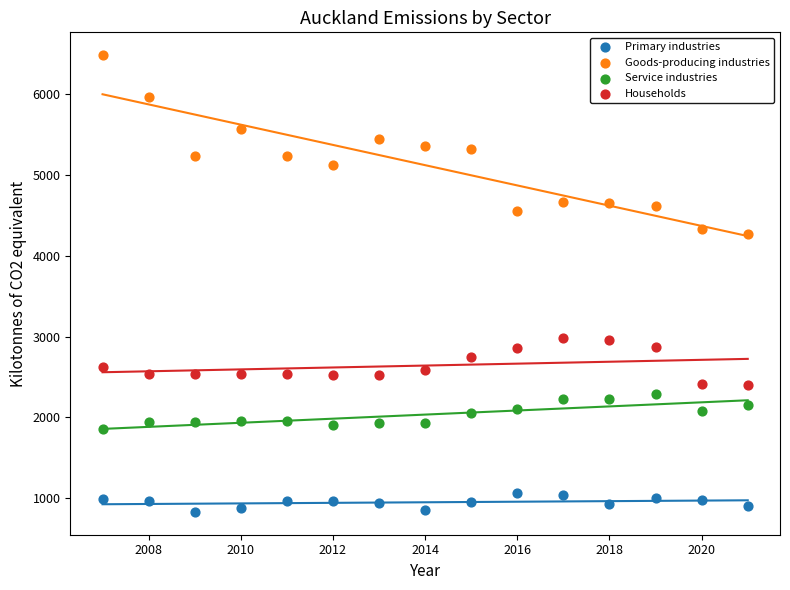

Which series has the largest Y range (max minus min)?

Goods-producing industries